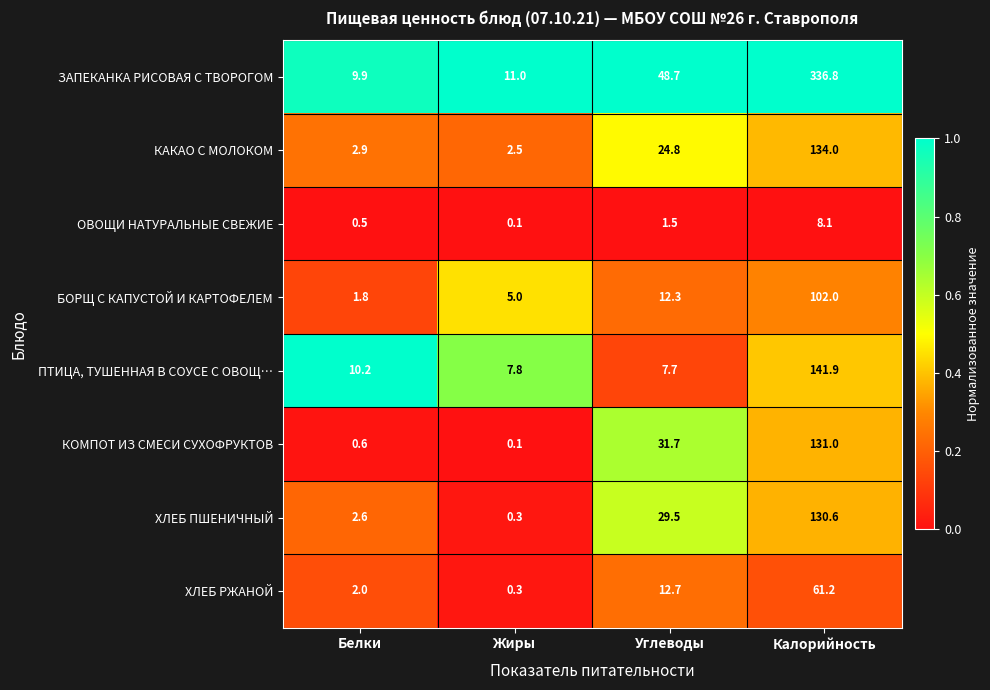

What is the total value across all series at Углеводы?

168.9